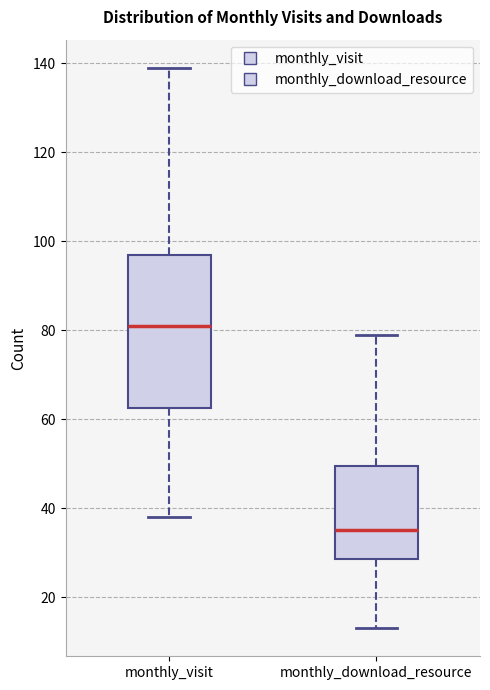

Which box has the highest median line?

monthly_visit